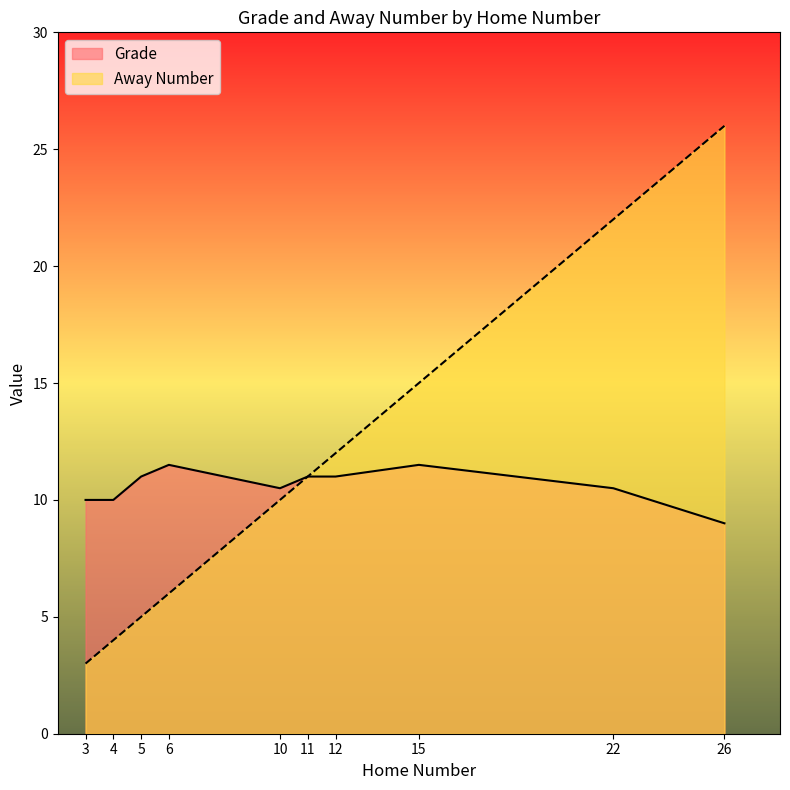

Which series has the widest spread of values?

Away Number